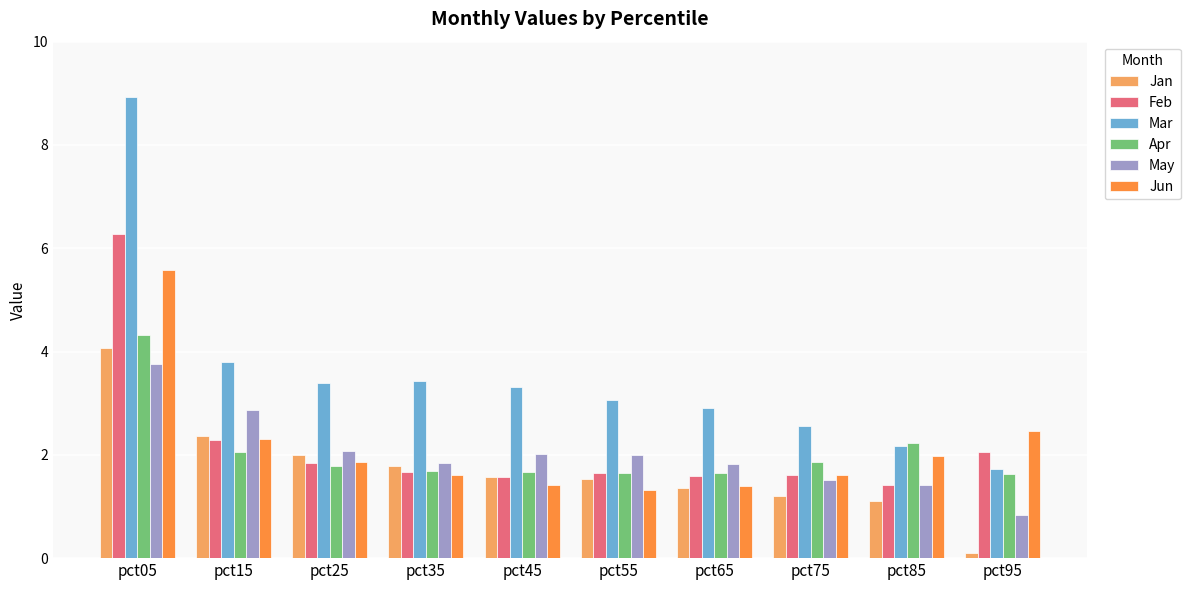

At which category is the sum across all series the highest?

pct05